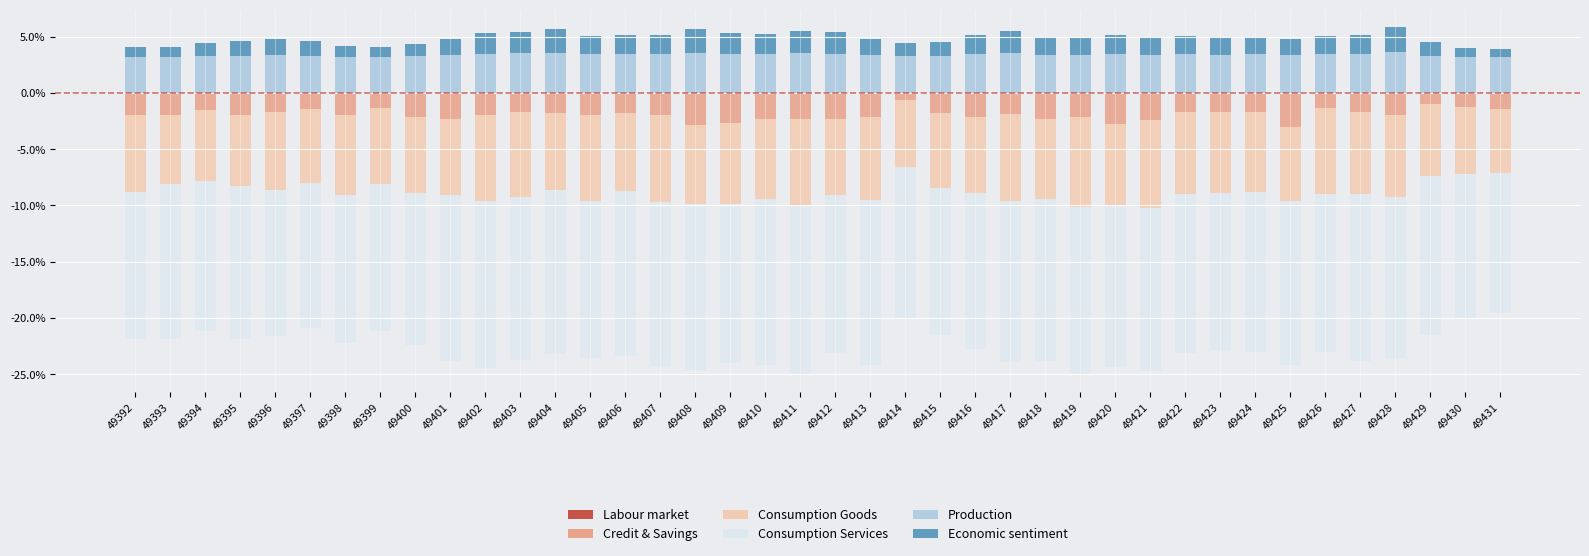

What is the difference between the second highest and minimum values in the Consumption Services series?

2.3